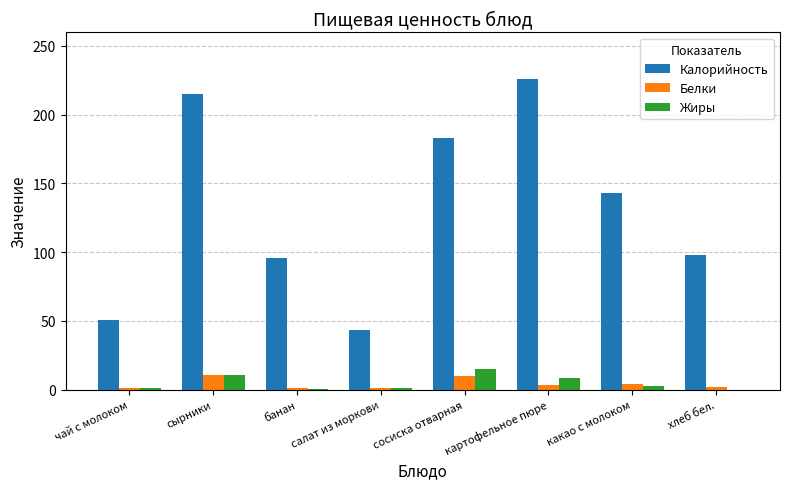

How many groups of bars are there?

8